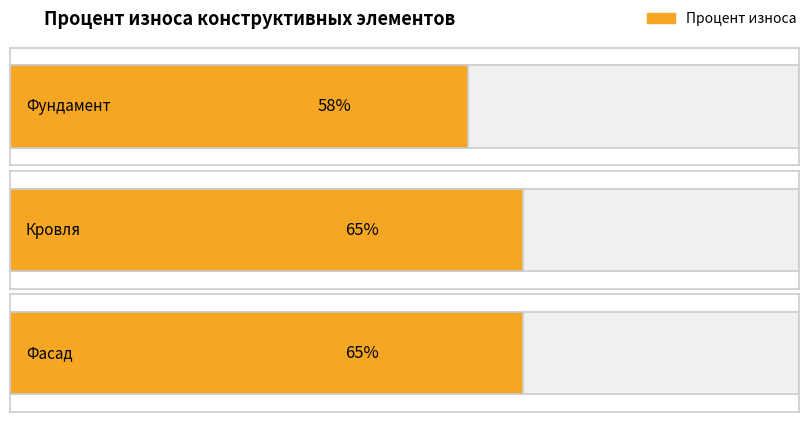

Count the number of data series in this chart.

1